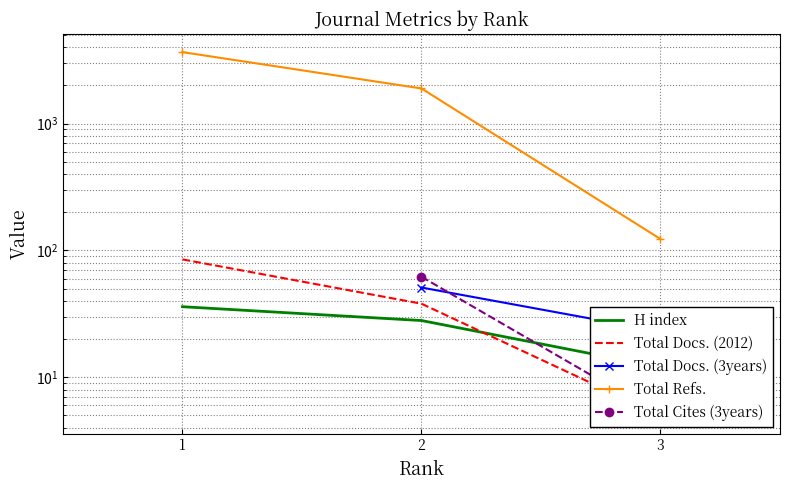

Is it true that Total Docs. (3years) equals 51.0 at 2?

True